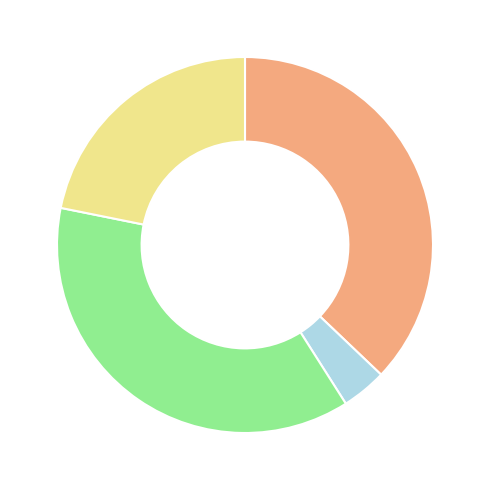

How many segments does this pie chart have?

4